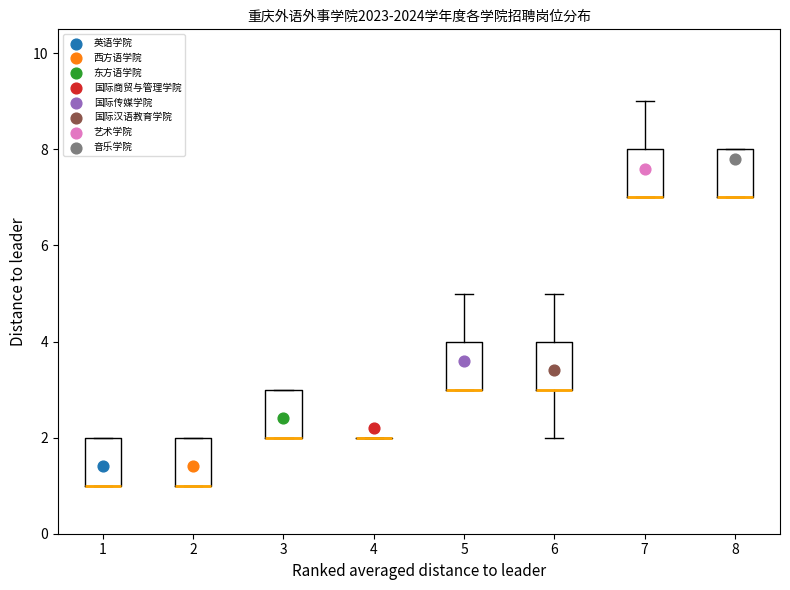

Where is the lower edge of the box at x = 8 on the y-axis? The values are not printed on the chart, so give them approximately, as read against the axis.

7